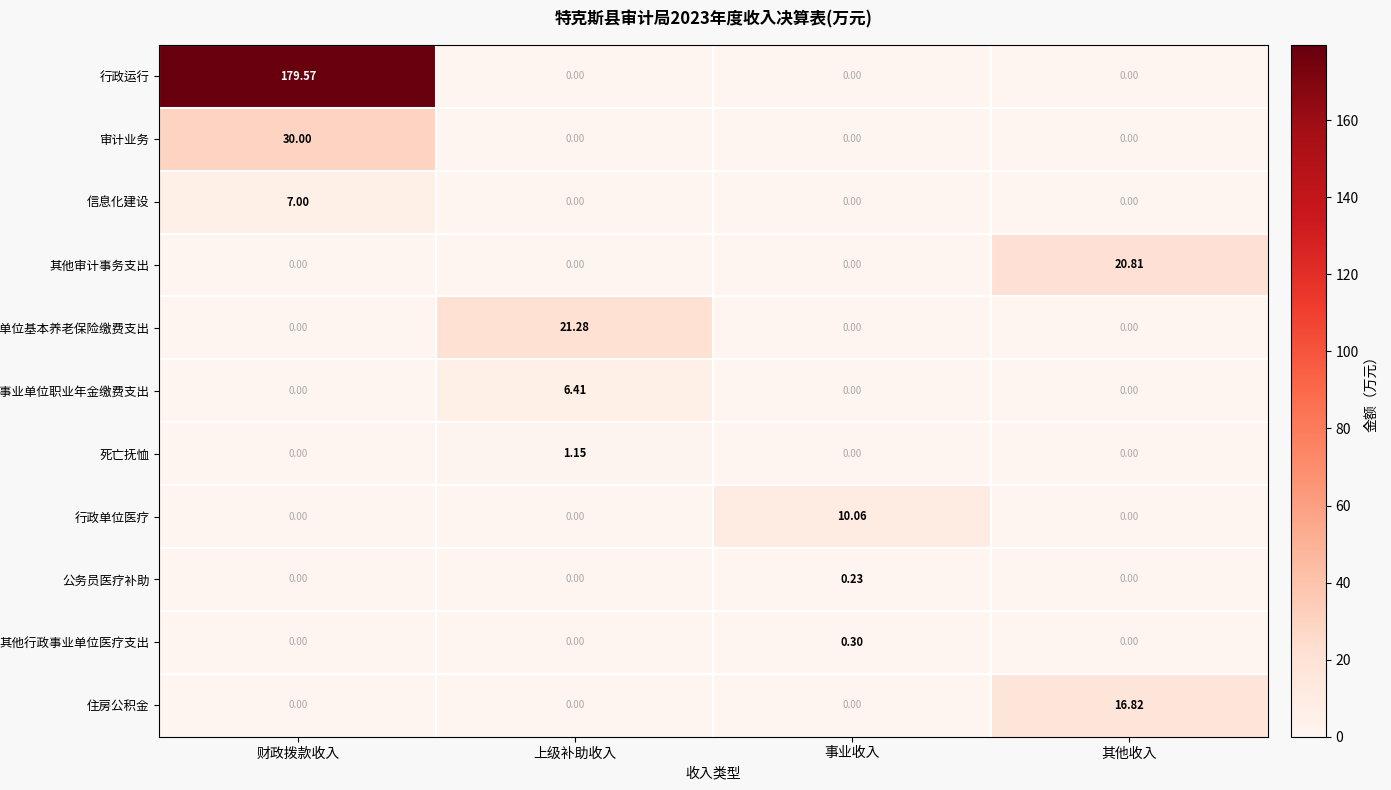

What is the difference between the highest and lowest values at 财政拨款收入?

179.6